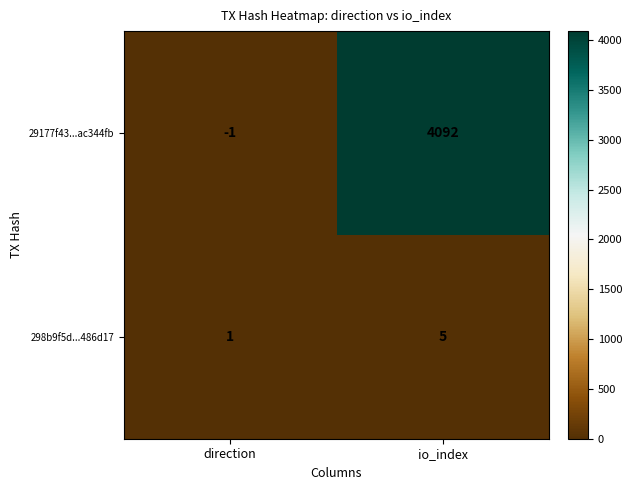

What is the maximum value for 298b9f5d...486d17?

5